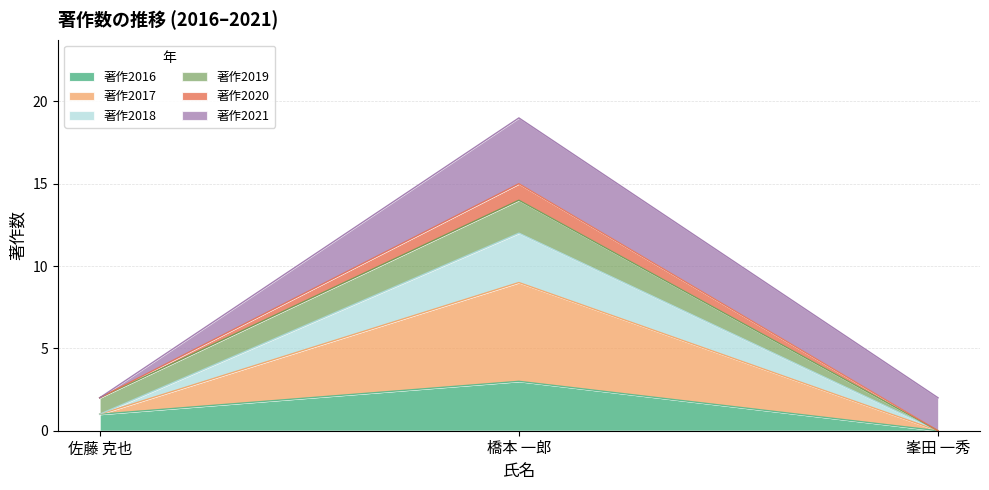

Which category has the highest value in the 著作2016 series?

橋本 一郎